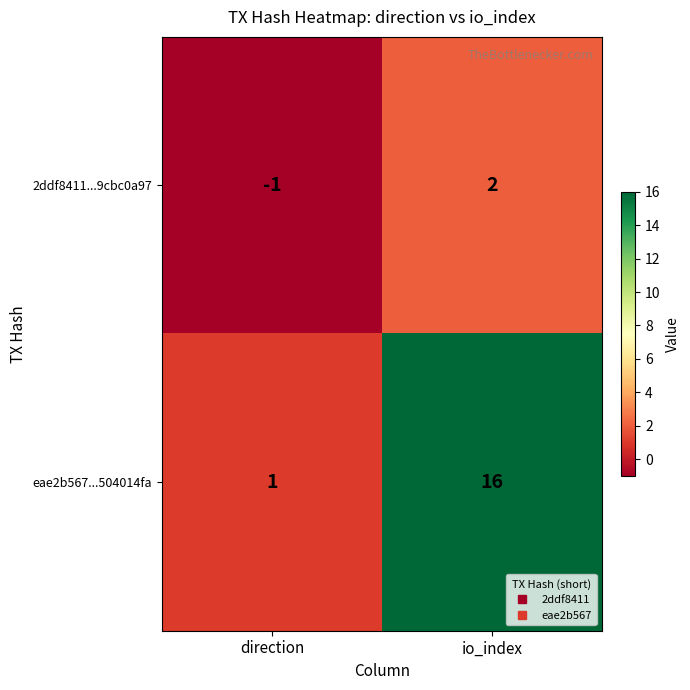

What is the difference between the eae2b567...504014fa values at io_index and direction?

15